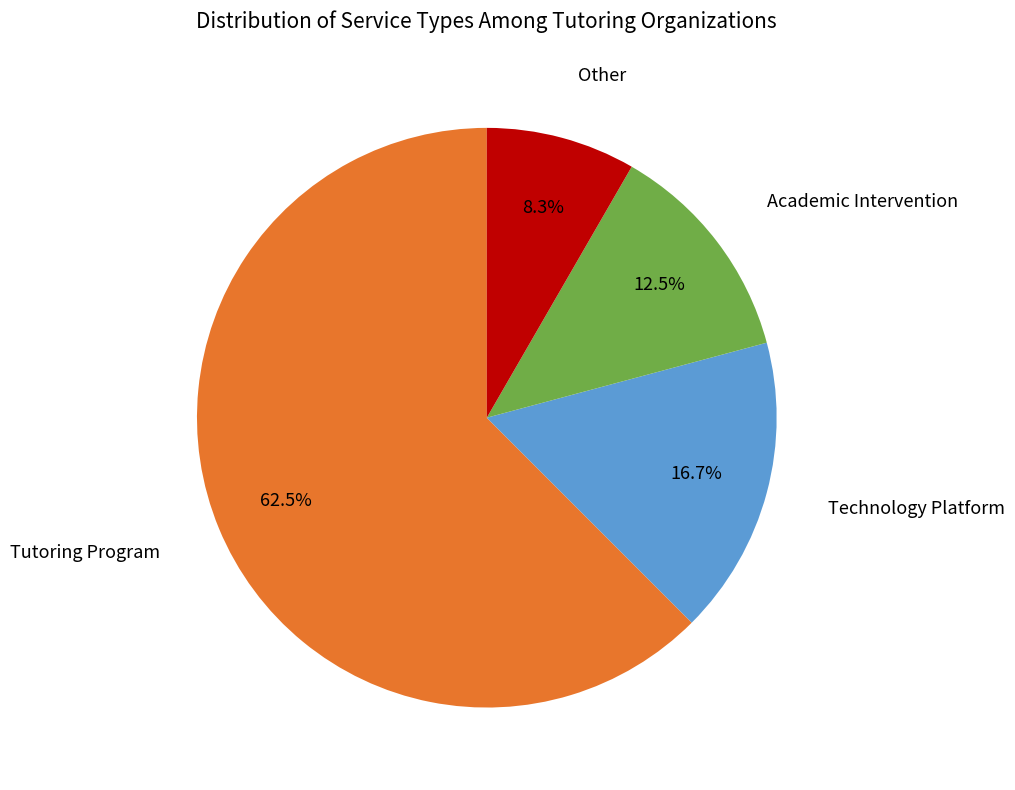

Between Technology Platform and Other, which is larger?

Technology Platform